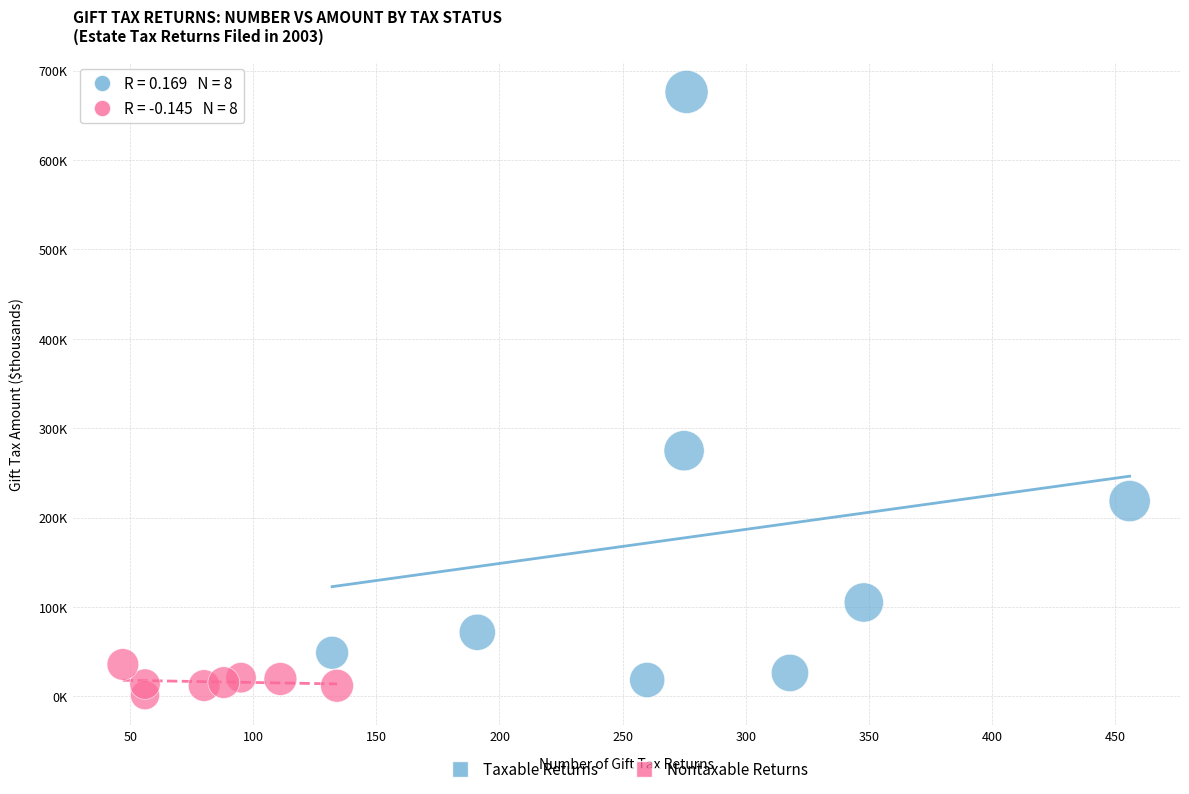

Which series contains the lowest Y value?

Nontaxable Returns